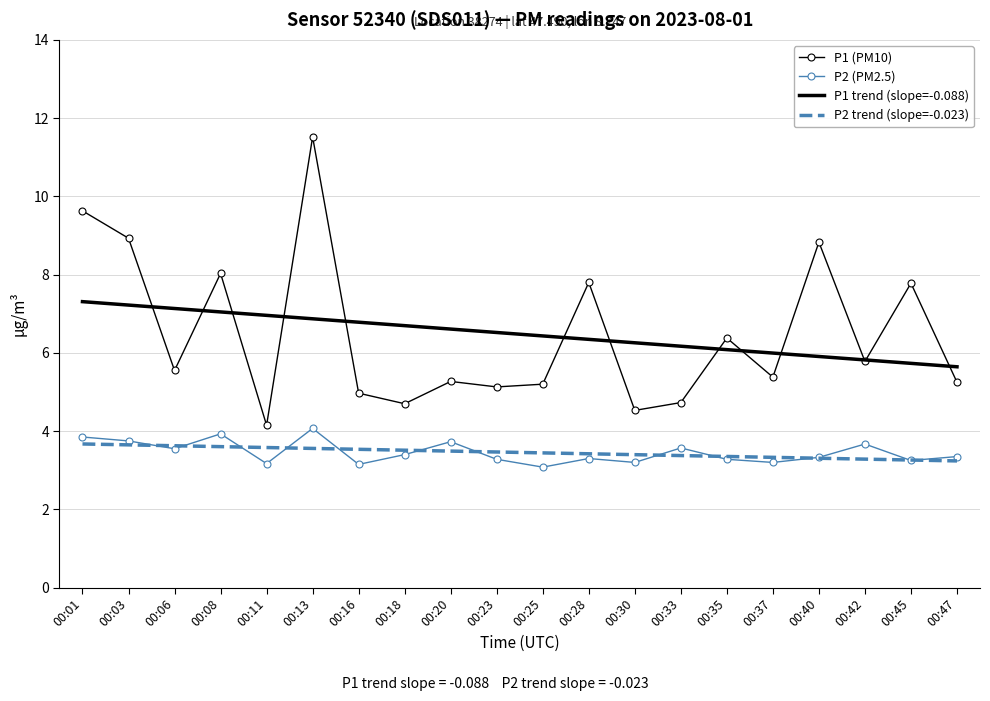

What is the sum of the P2 values at 00:33 and 00:47?

6.9